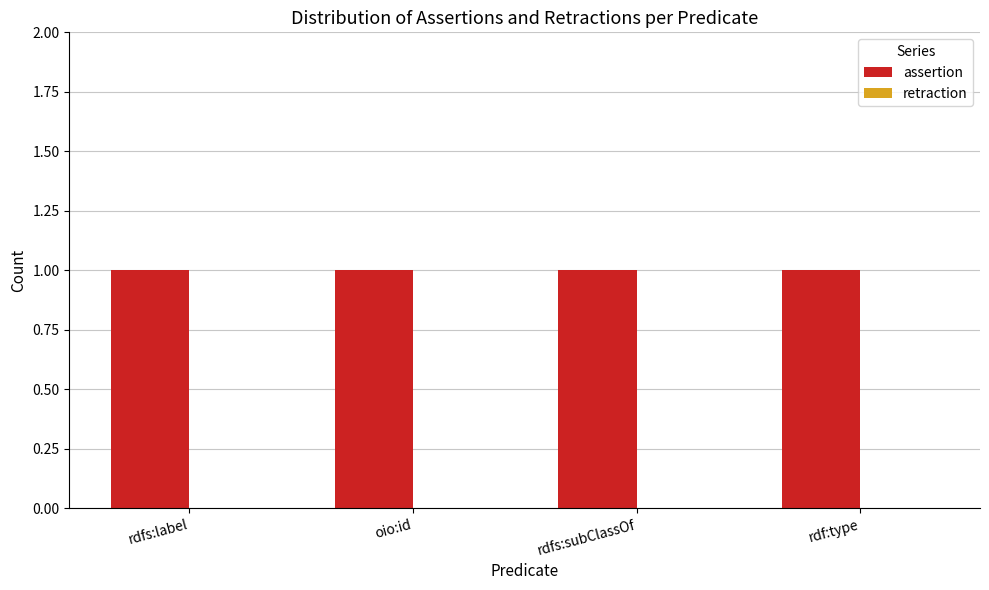

Rank the series by their maximum value, from lowest to highest.

retraction, assertion